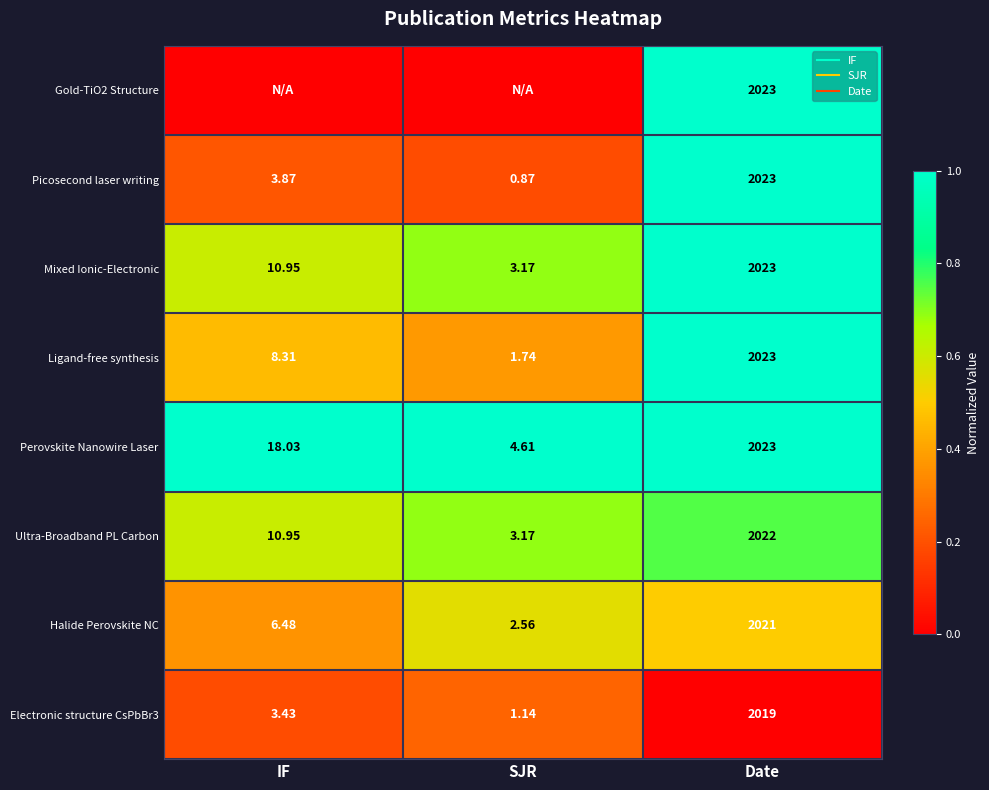

The value of Mixed Ionic-Electronic at Date is 1.0. True or false?

True